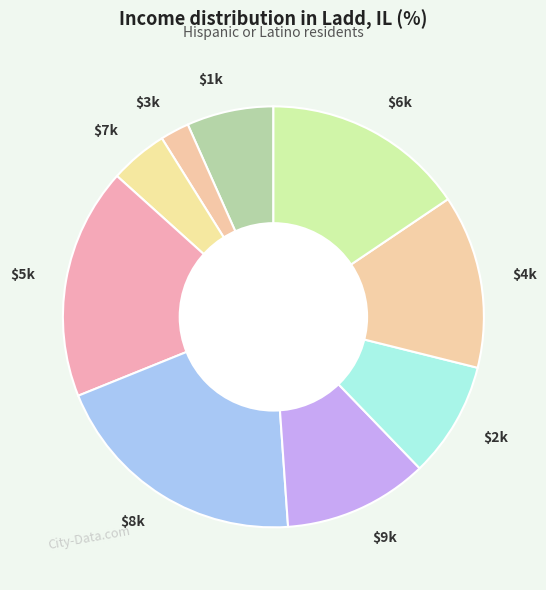

Does $7k account for over 50% of the chart?

No